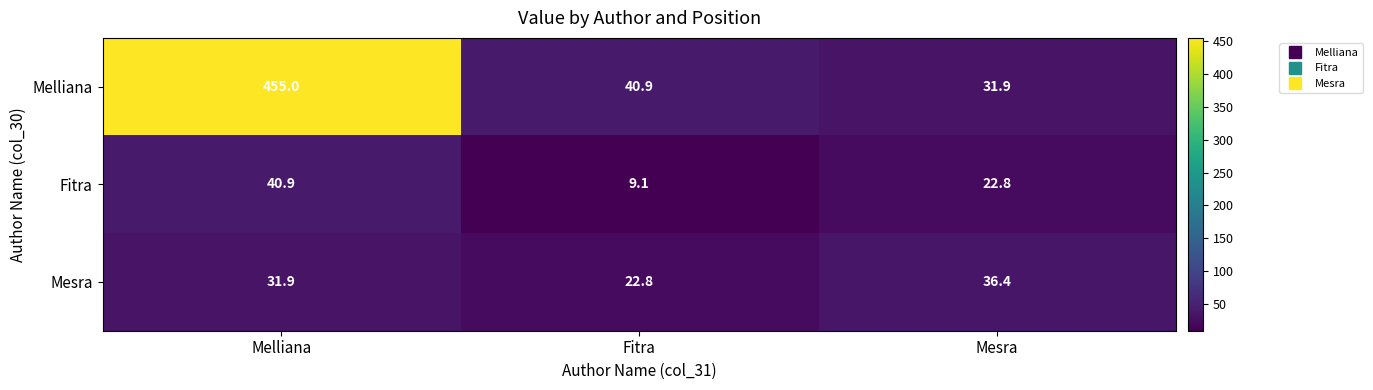

Rank the series by their maximum value, from lowest to highest.

Mesra, Fitra, Melliana